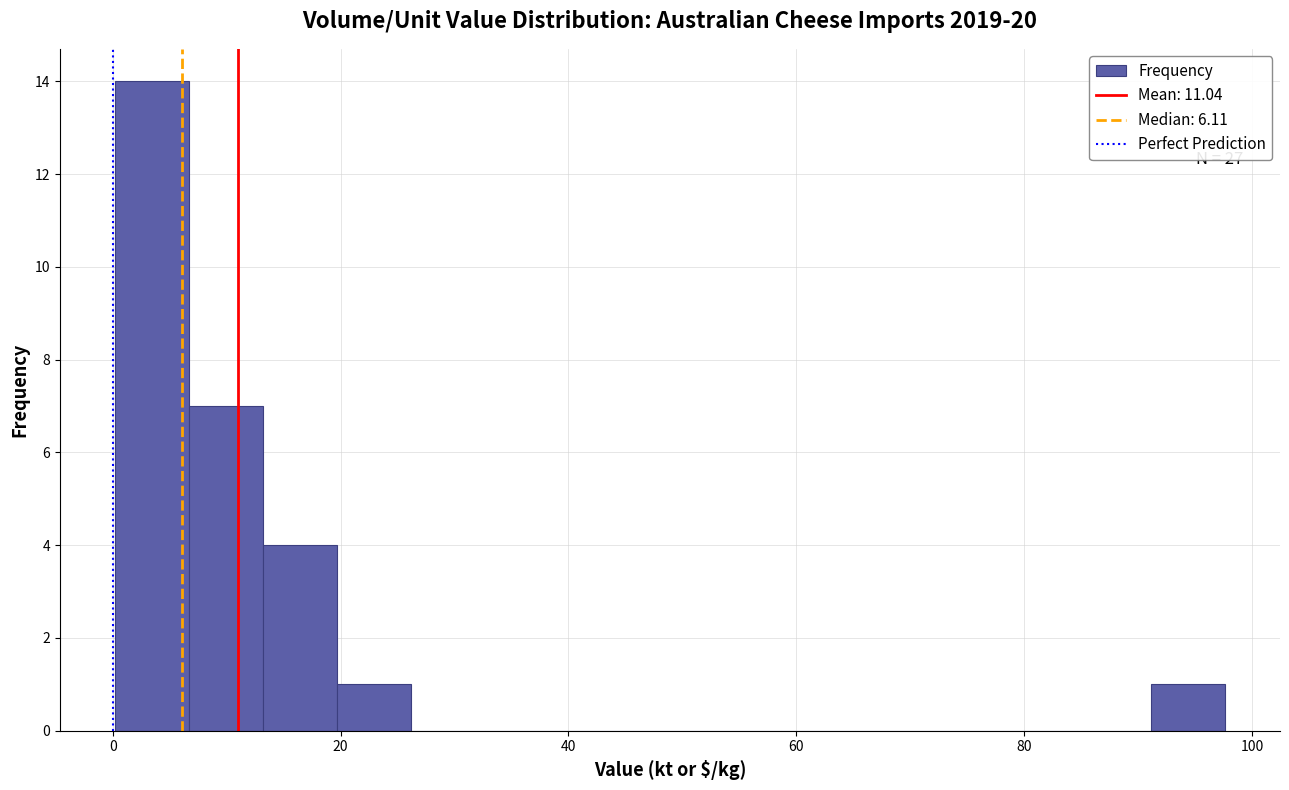

Read against the x-axis, roughly where is the centre of the tallest bar?

4